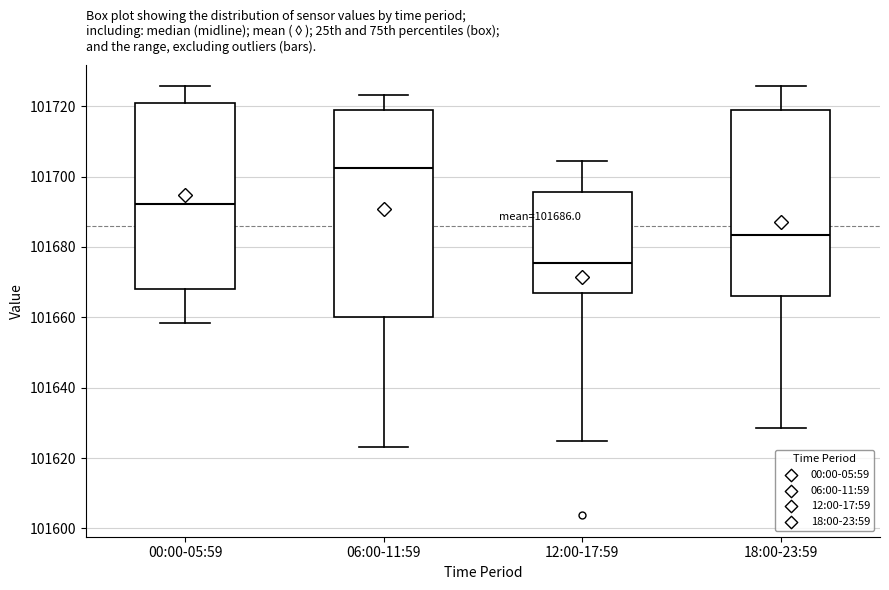

Which box is the tallest, from its lower edge to its upper edge?

06:00-11:59